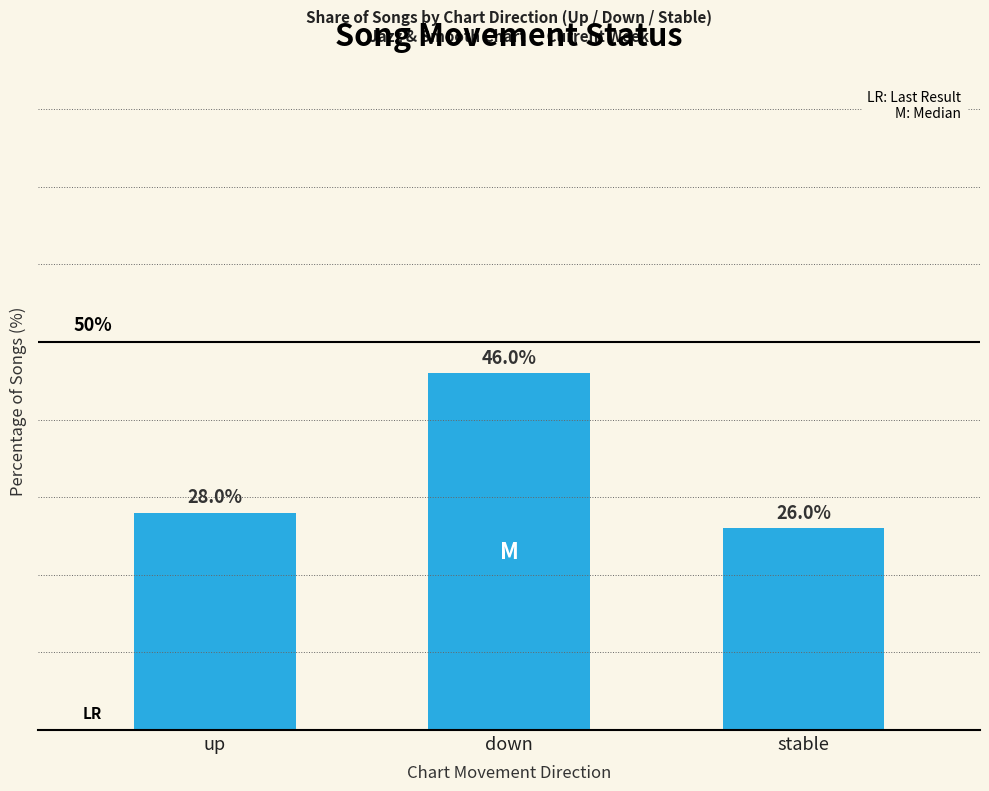

At which label is the value closest to 36?

up